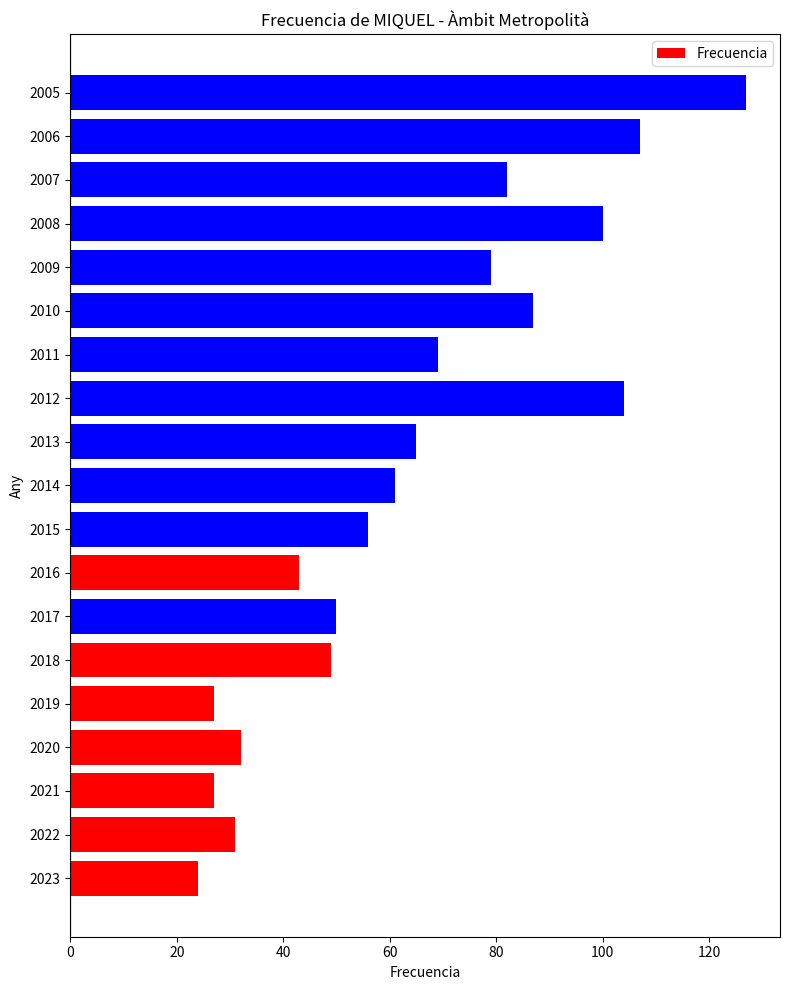

The value at 2013 is 65. True or false?

True